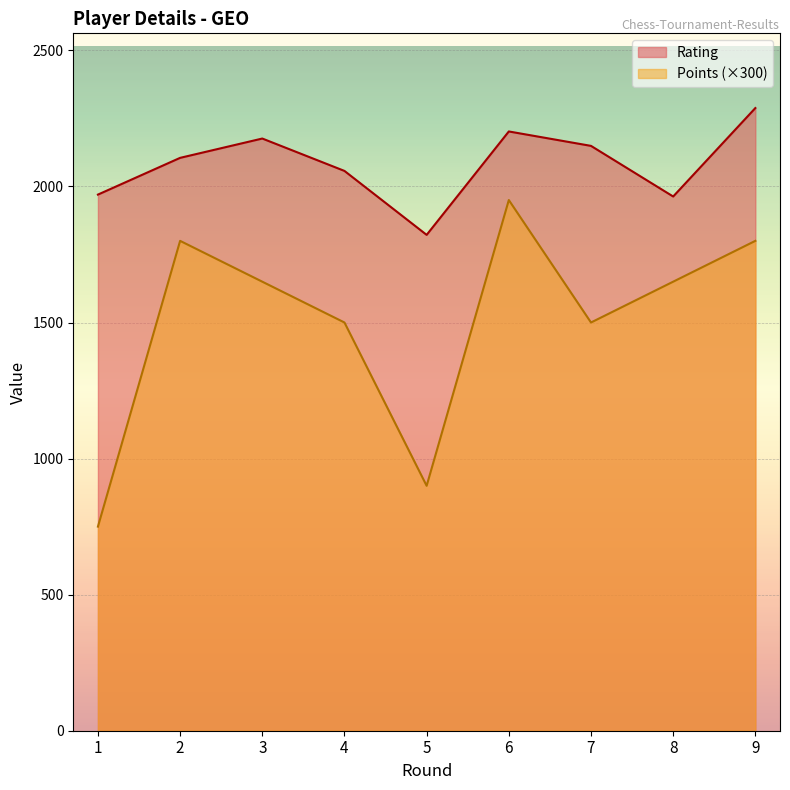

How many lines are shown in the chart?

2